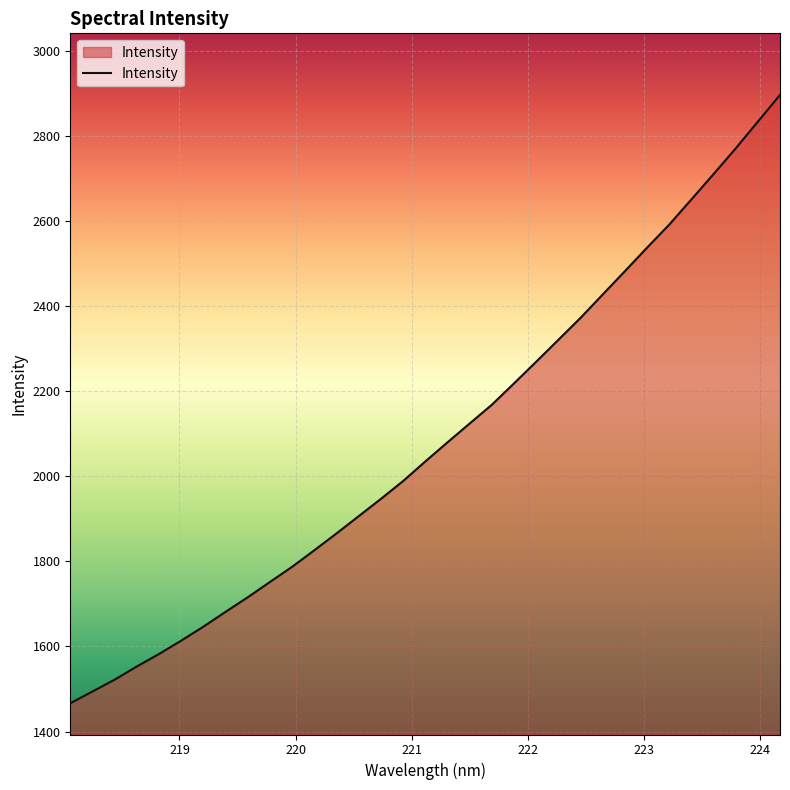

What is the greatest value displayed?

2895.7